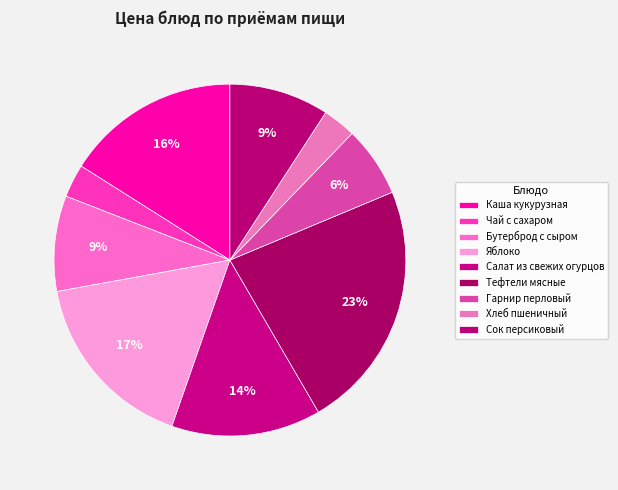

Is Сок персиковый the majority of the pie?

No